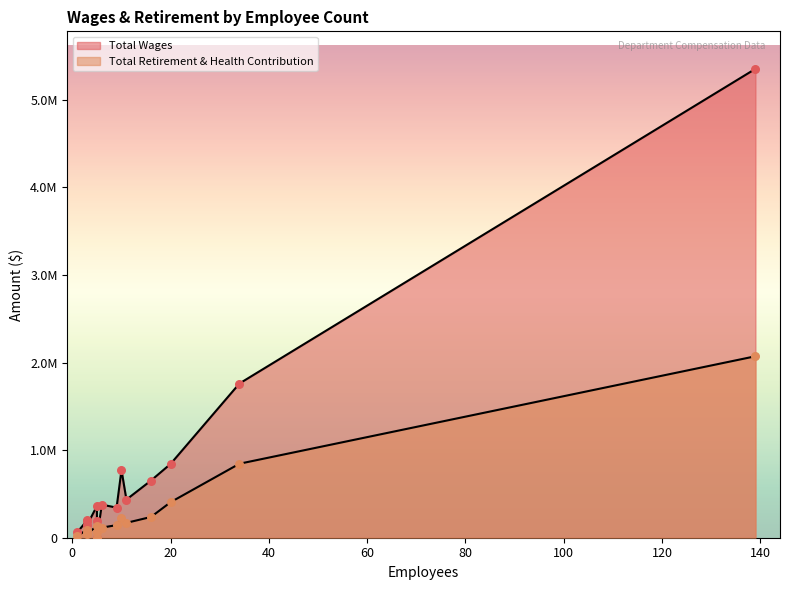

Which series has the widest spread of Y values?

Total Wages